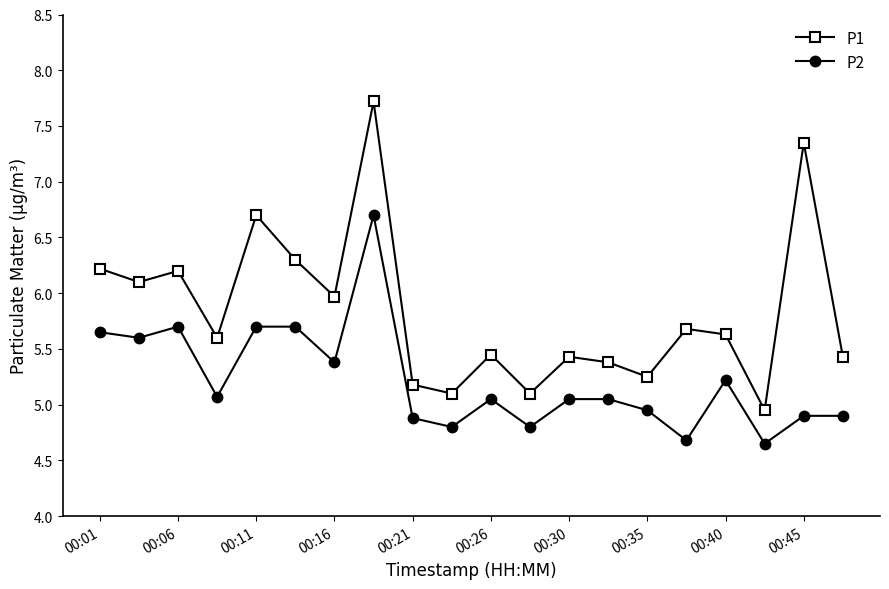

How many values in the P2 series are below 5?

8